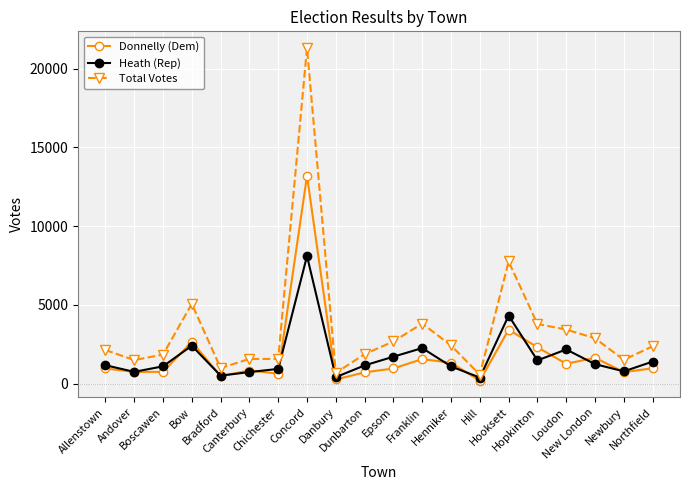

List the series in order of their peak value, highest first.

Total Votes, Donnelly (Dem), Heath (Rep)